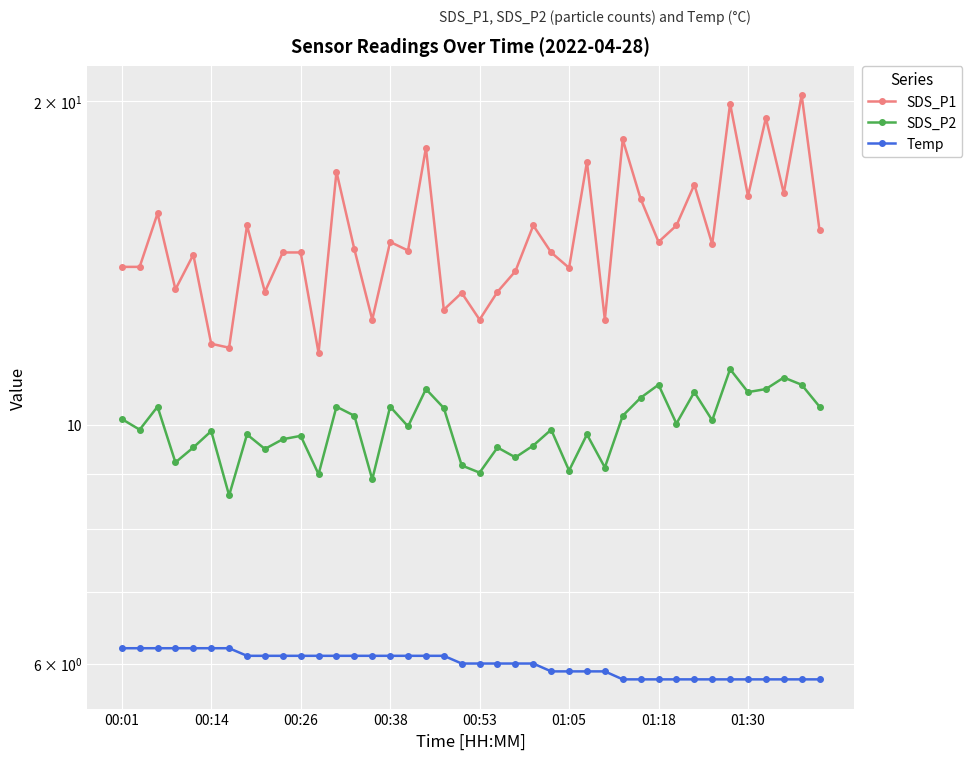

At how many categories does at least one series exceed 13?

33